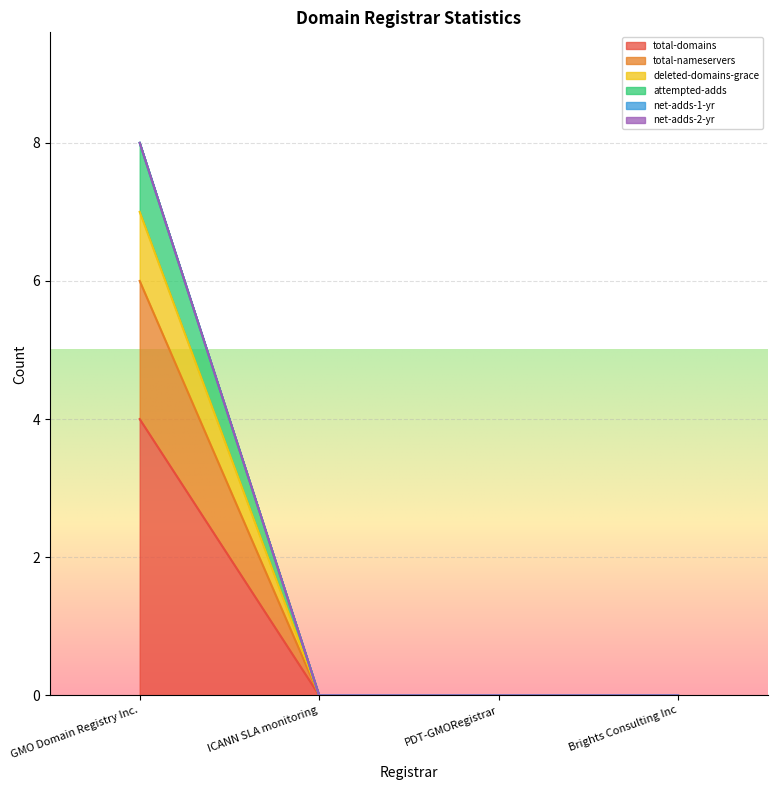

How many lines are shown in the chart?

6